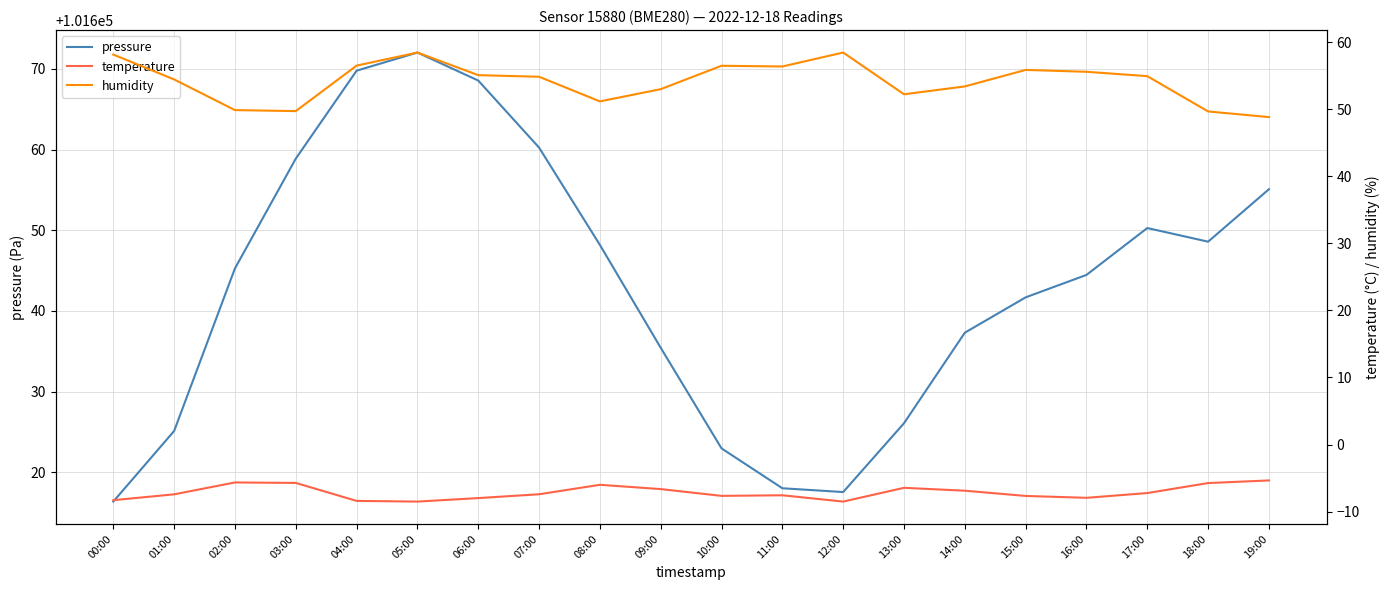

What is the minimum value for pressure?

101616.4